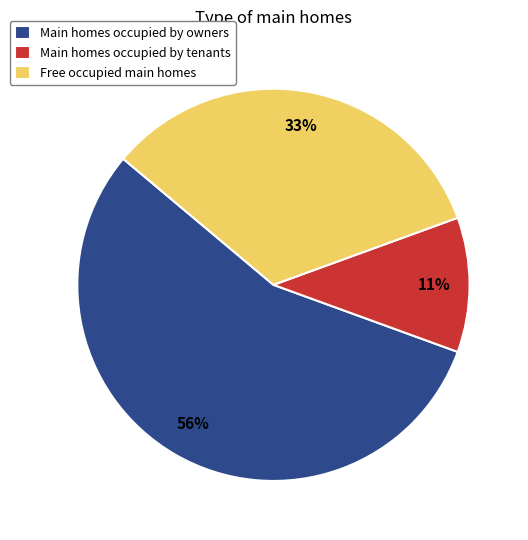

To the nearest percent, what percentage of the pie is Main homes occupied by tenants?

11%